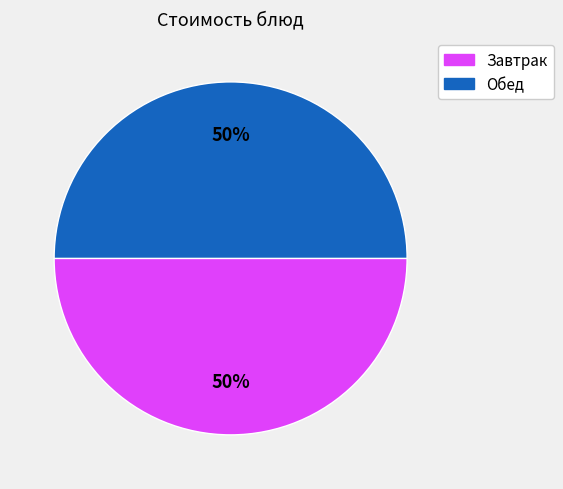

Approximately how many times larger is the value at Завтрак compared to Обед?

1.0